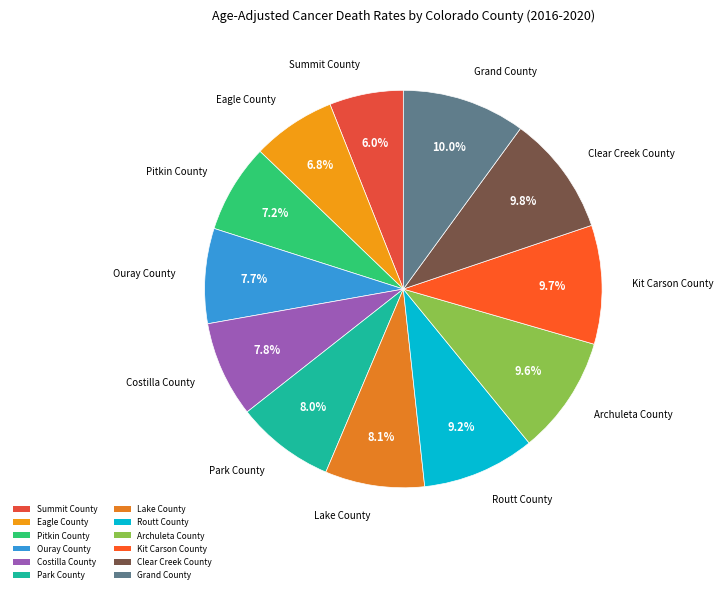

Combined, what portion of the pie is Park County and Kit Carson County?

17.7%